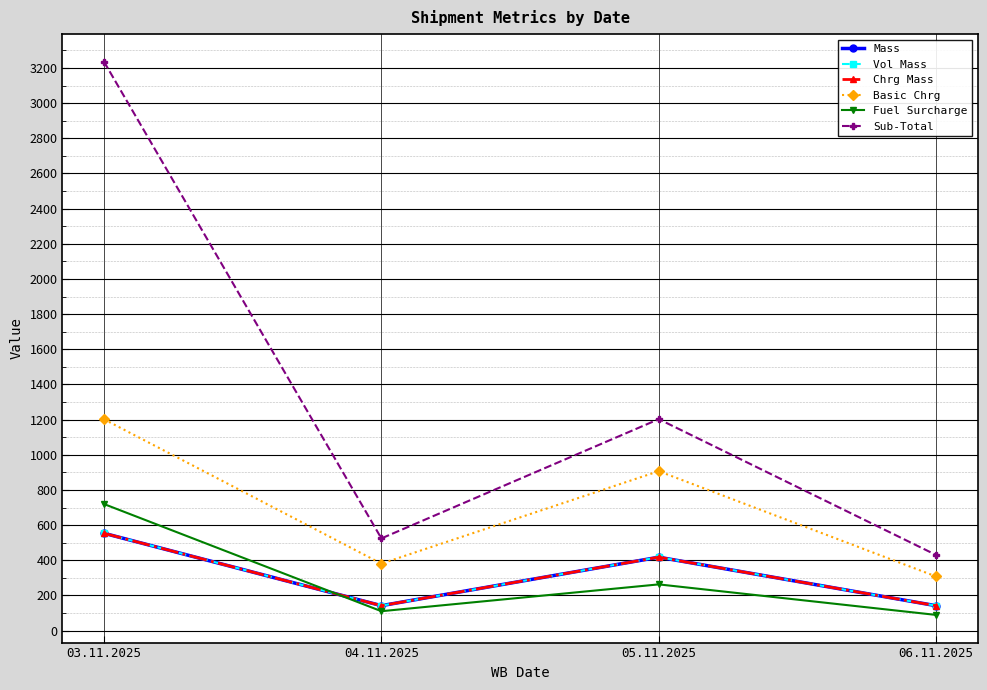

What is the difference between the maximum and minimum values in the Fuel Surcharge series?

630.6